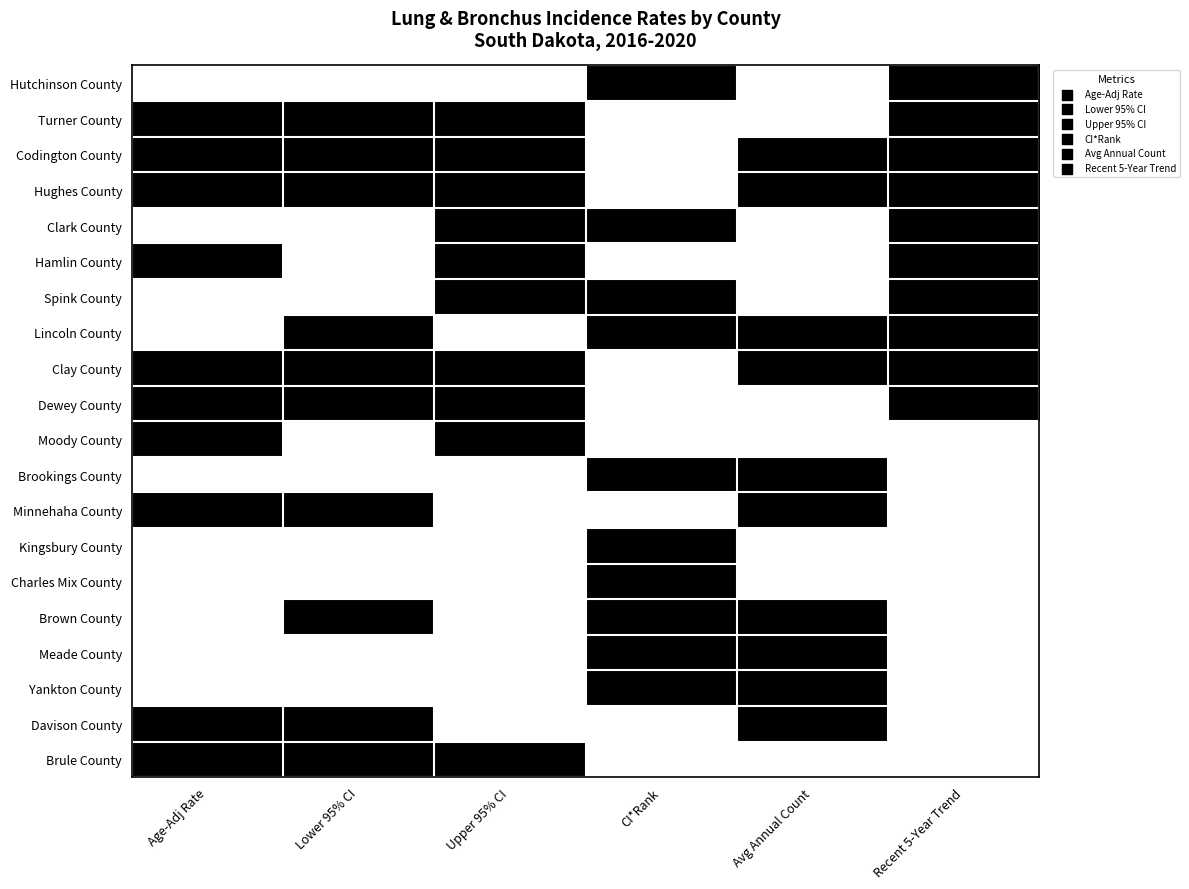

At which category does the chart reach its minimum across all series?

Age-Adj Rate